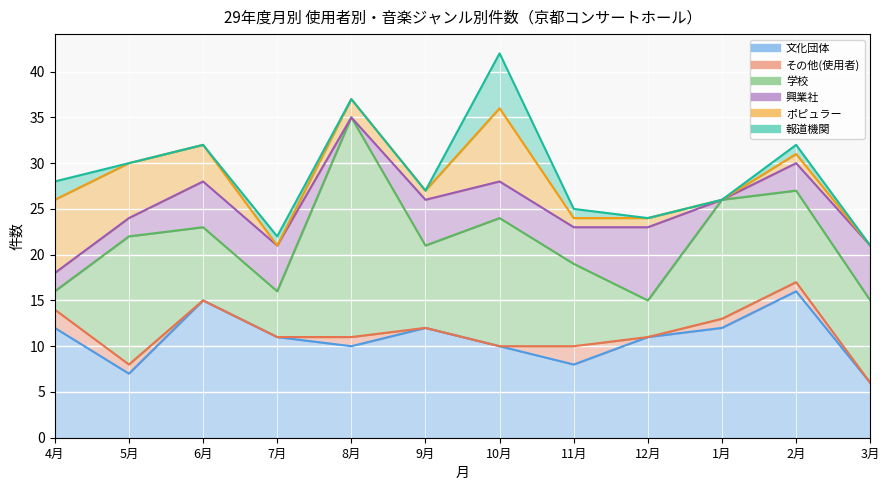

What is the sum of the ポピュラー values at 9月 and 6月?

5